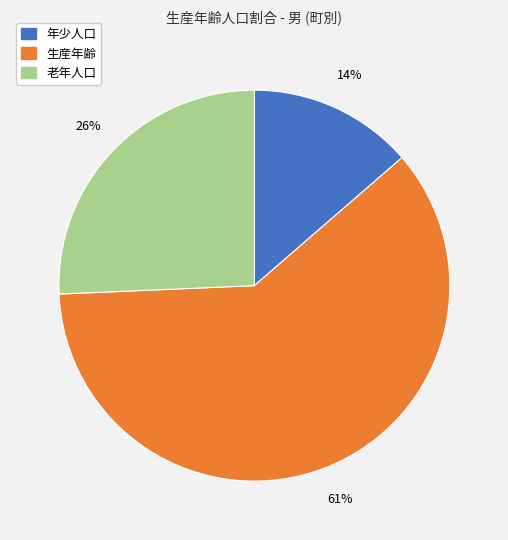

To the nearest percent, what is the average slice percentage?

33%